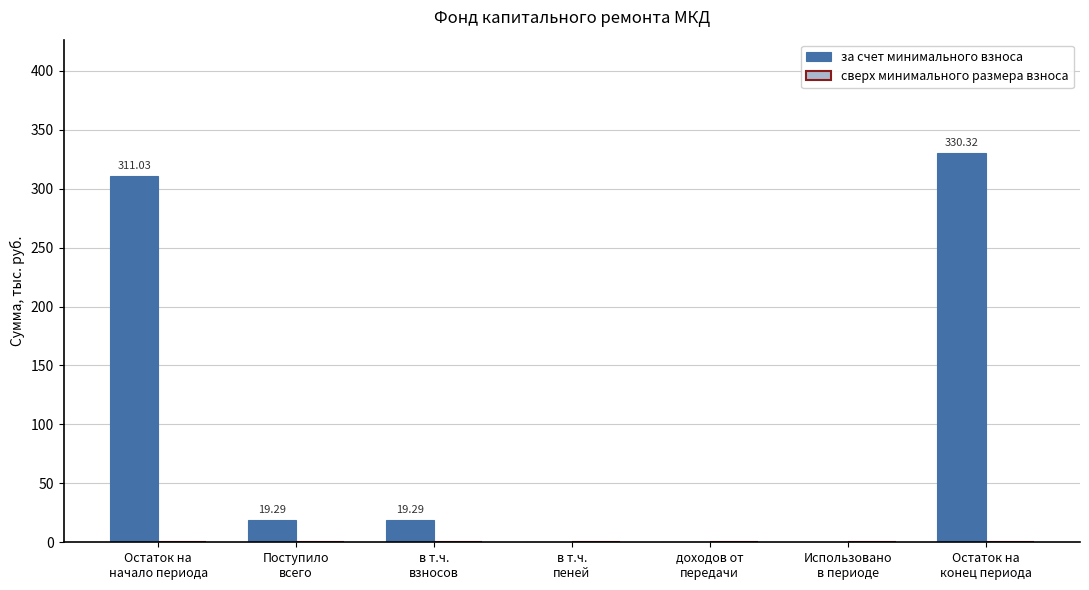

What is the sum of all values?

679.9